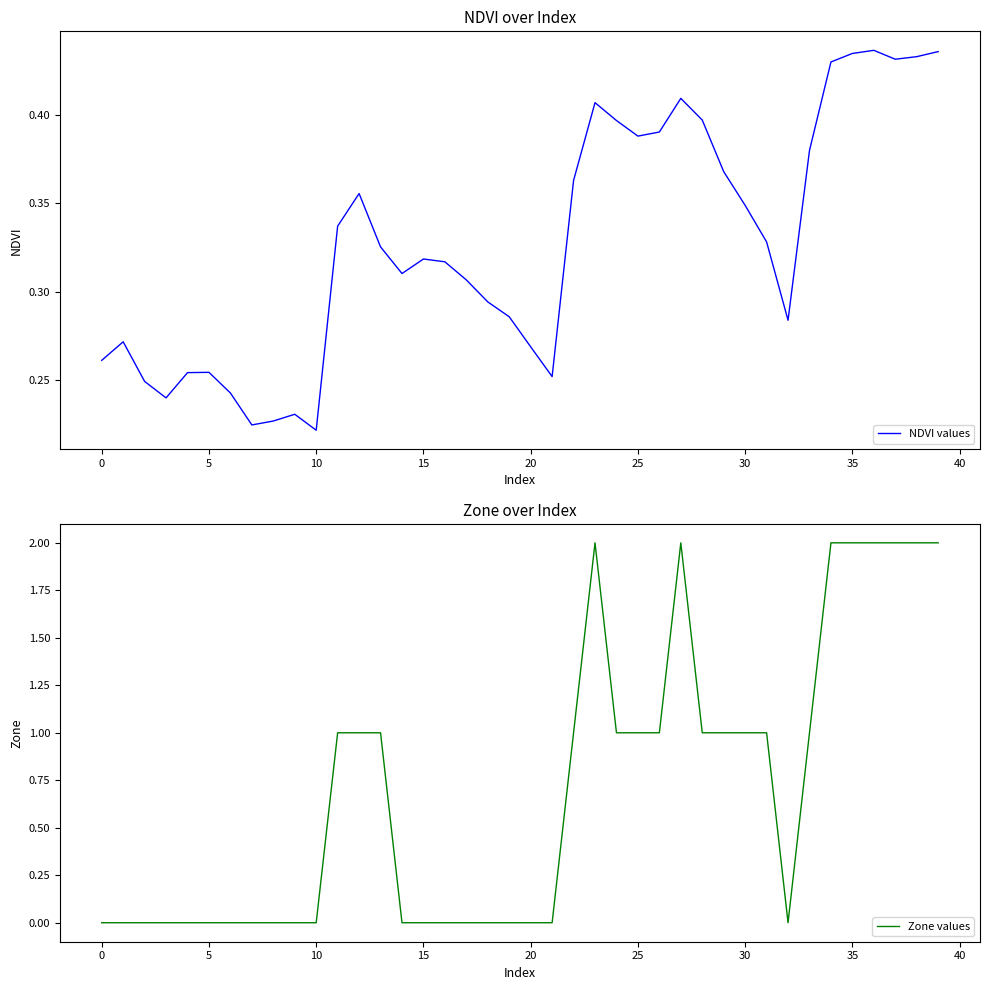

Is this an area chart (filled region under the line)?

No